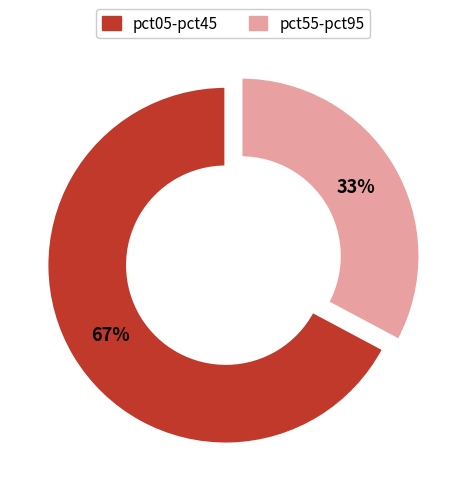

To the nearest percent, what is the difference between the largest and smallest slice percentages?

34%